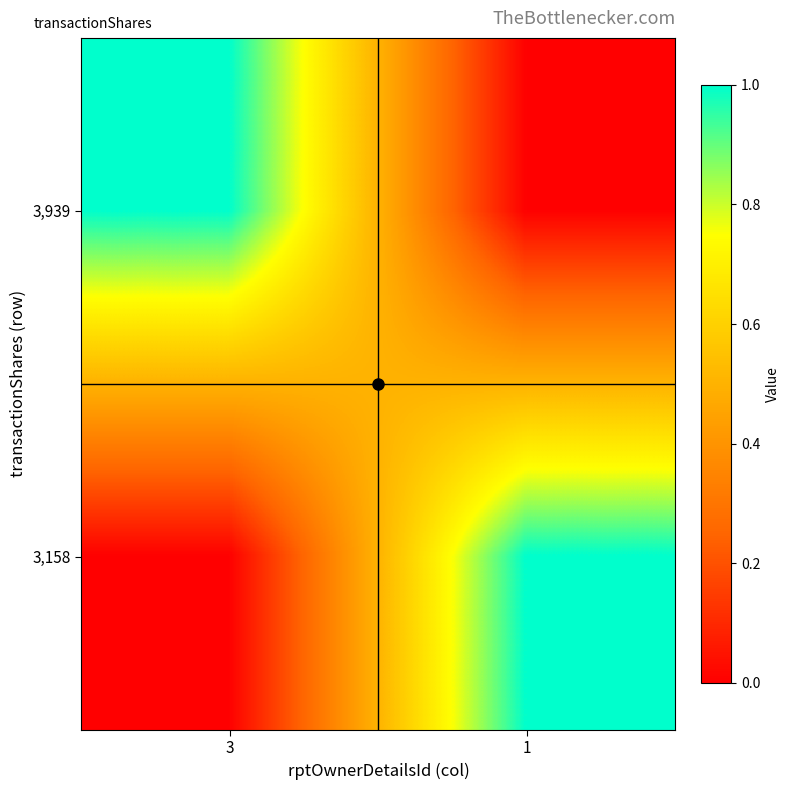

Rank the series at 3 from highest to lowest value.

3,939, 3,158